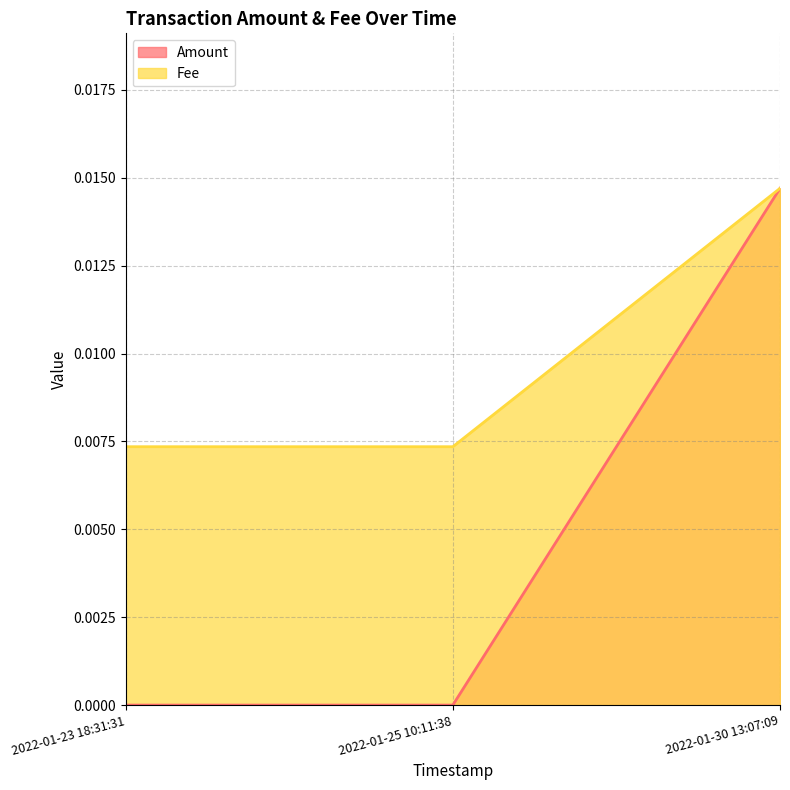

Rank the categories by Fee value from highest to lowest.

2022-01-30 13:07:09, 2022-01-23 18:31:31, 2022-01-25 10:11:38